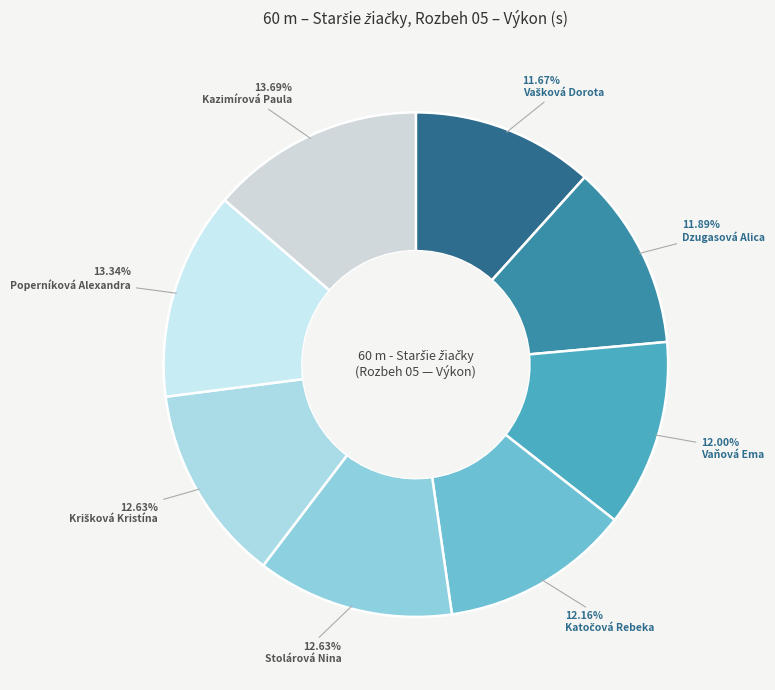

What is the change in value from Dzugasová Alica to Stolárová Nina?

+0.6